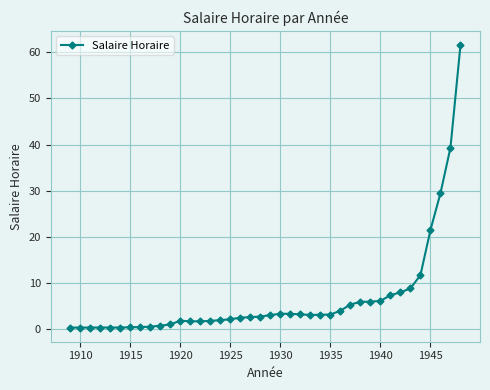

What is the value of the 21st point from the left?

3.0